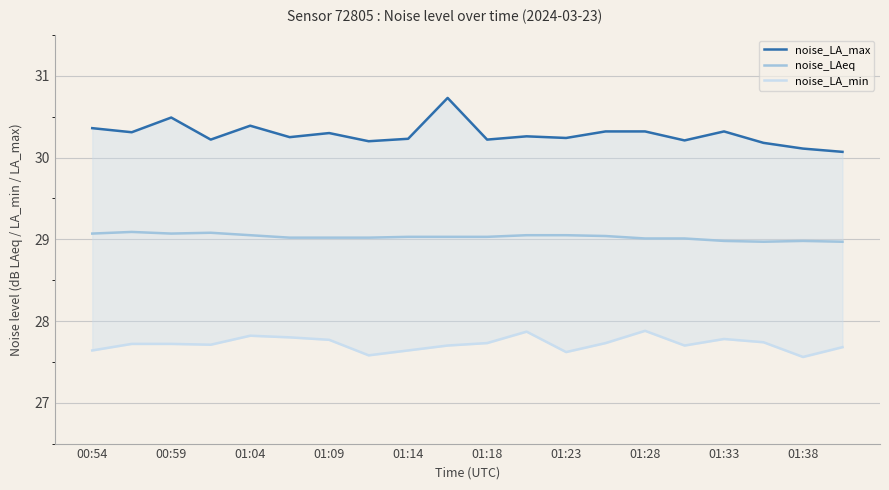

What is the greatest value displayed?

30.7